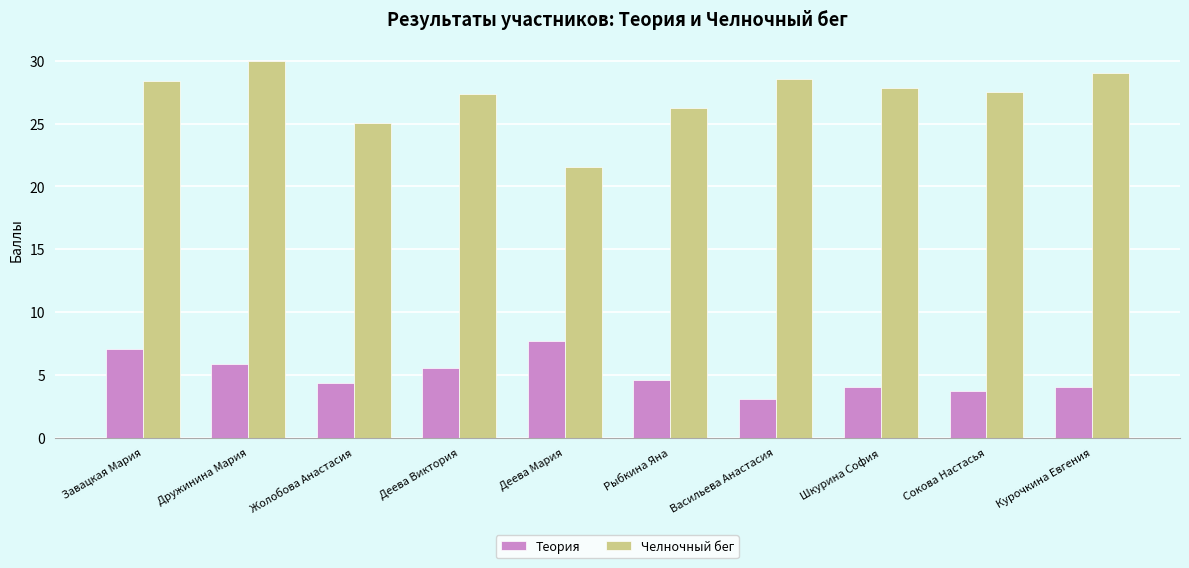

What is the sum of the Теория values at Шкурина София and Рыбкина Яна?

8.6